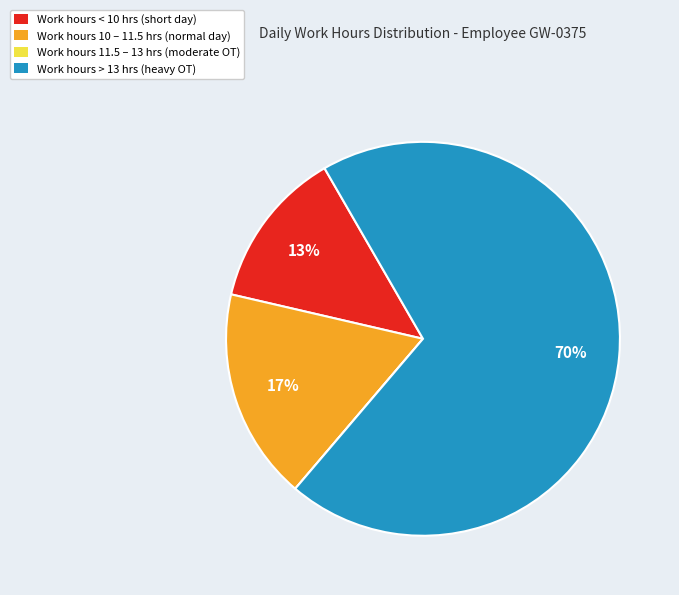

To the nearest percent, what is the combined percentage of Work hours < 10 hrs (short day) and Work hours 10 – 11.5 hrs (normal day)?

30%